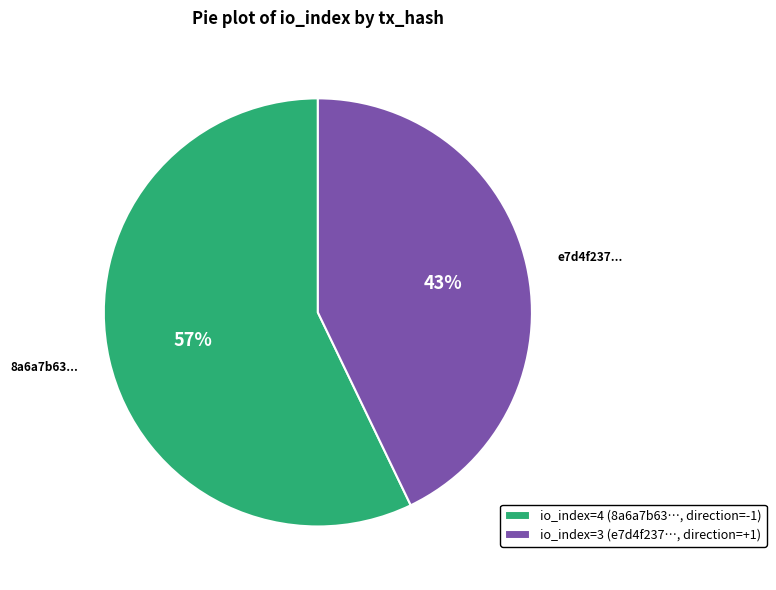

Between e7d4f237... and 8a6a7b63..., which is larger?

8a6a7b63...